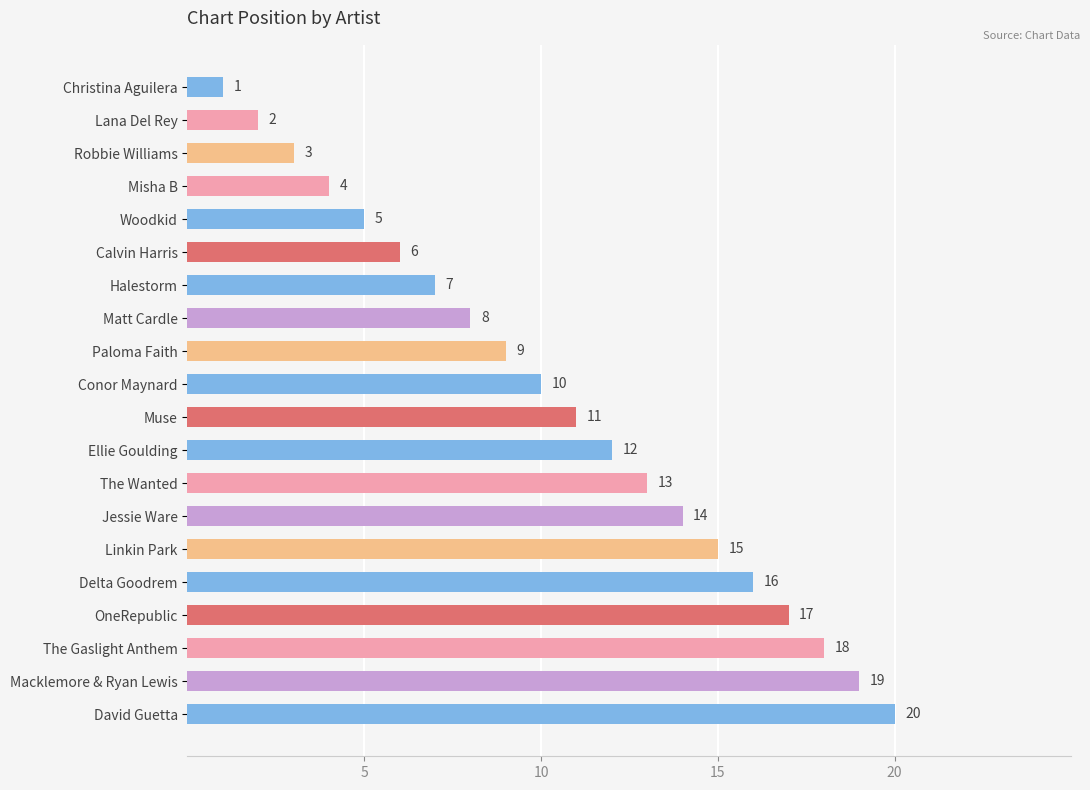

What is the difference between the second highest and second lowest values?

17